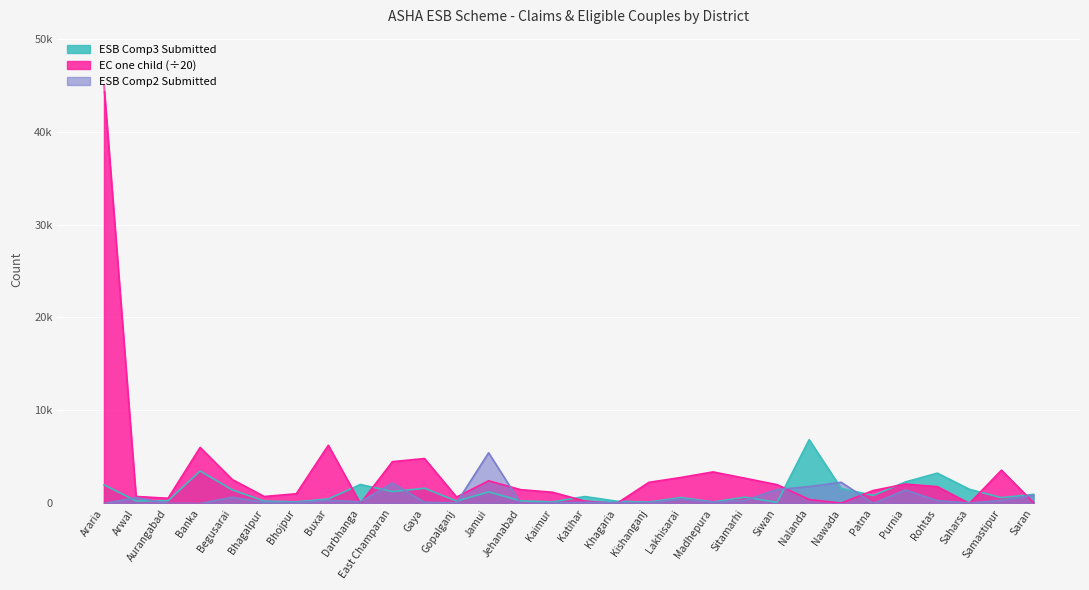

How many interior local peaks does the ESB Comp2 Submitted series have?

9